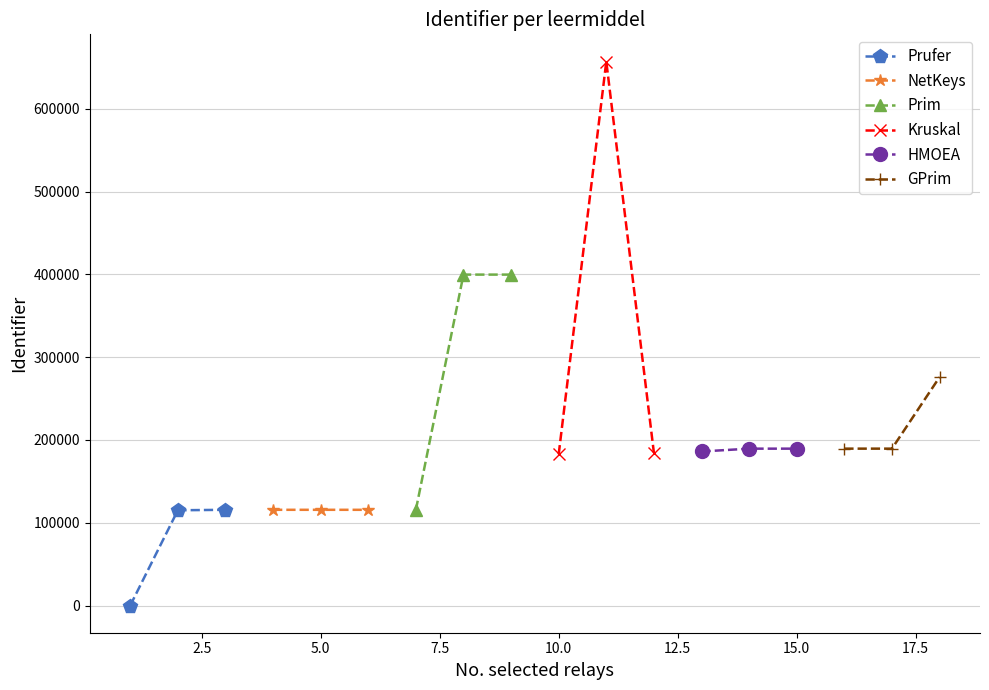

Reading left to right, transcribe all the data shown in this chart.

Prufer: 0	115083	115645
NetKeys: 115646	115644	115643
Prim: 115611	399809	399810
Kruskal: 182736	657244	184443
HMOEA: 186096	189518	189525
GPrim: 189538	189540	275886